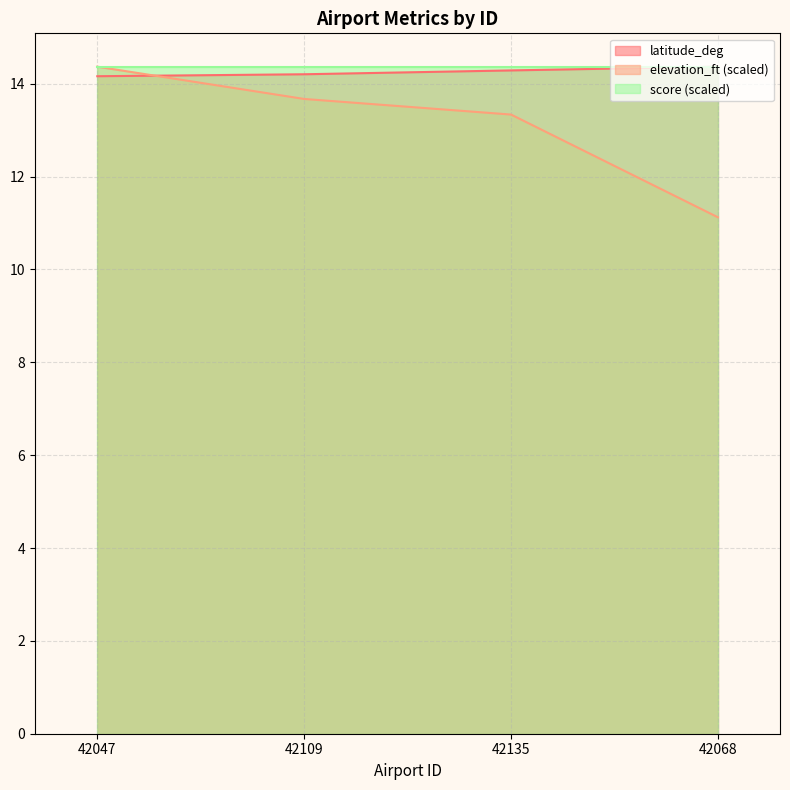

At how many categories does at least one series exceed 13?

4